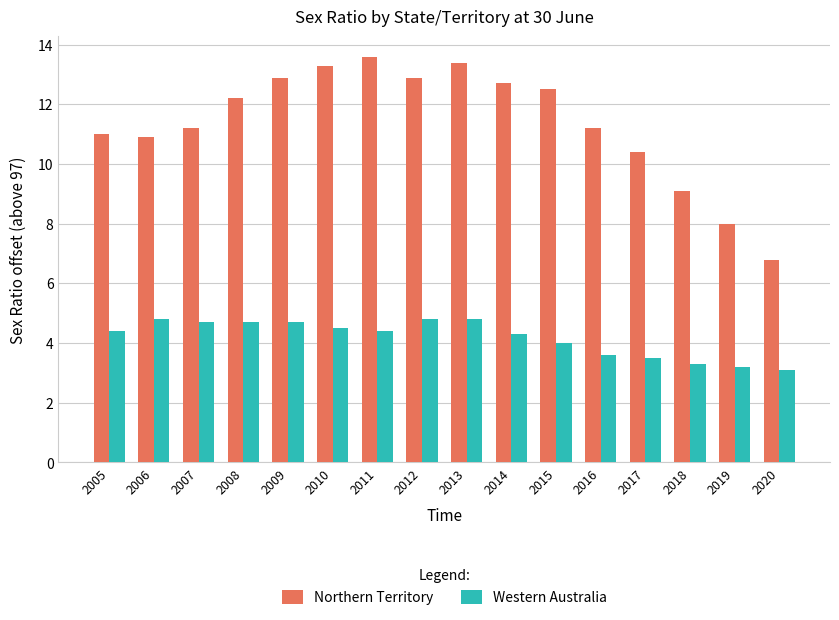

What is the sum of the Western Australia values at 2014 and 2019?

7.5